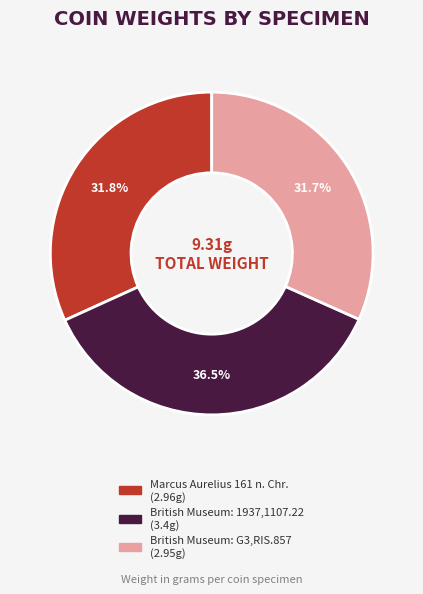

To the nearest percent, what percentage of the pie is British Museum: G3,RIS.857?

32%